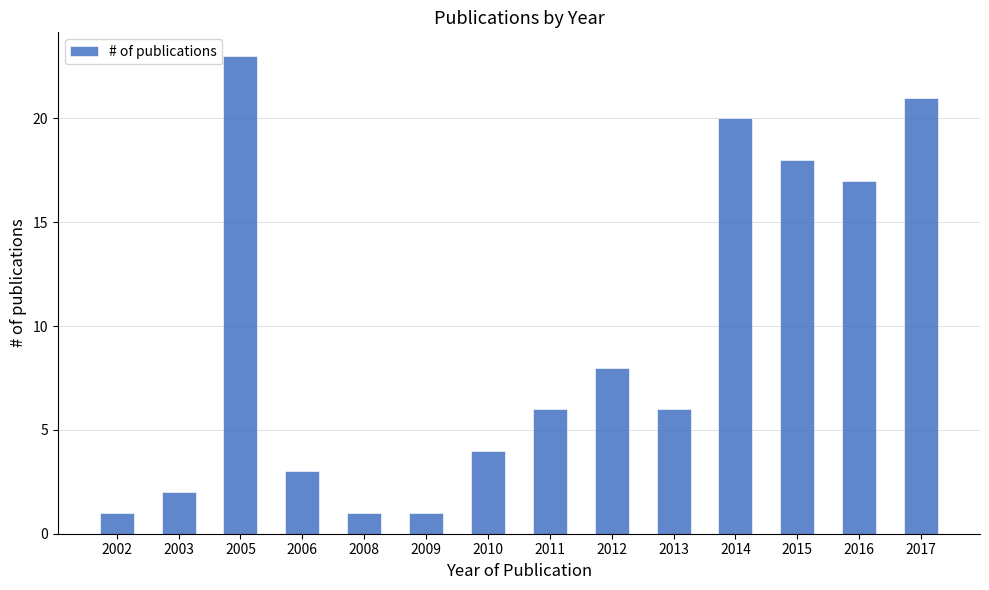

True or false: the data shows 4 at 2010.

True